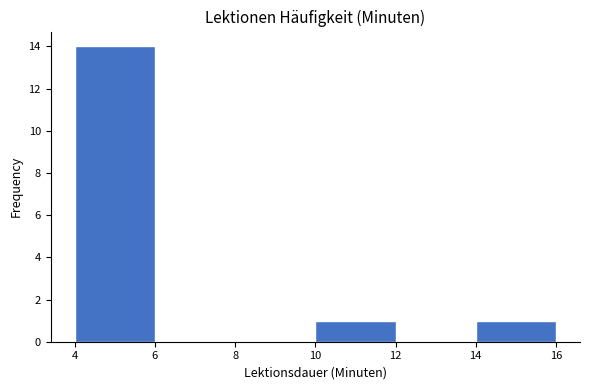

Reading left to right, transcribe this chart: for each bar, give the range it covers on the x-axis and its height. The values are not printed on the chart, so give them approximately, as read against the axis.

4 to 6: 14
6 to 8: 0
8 to 10: 0
10 to 12: 1
12 to 14: 0
14 to 16: 1